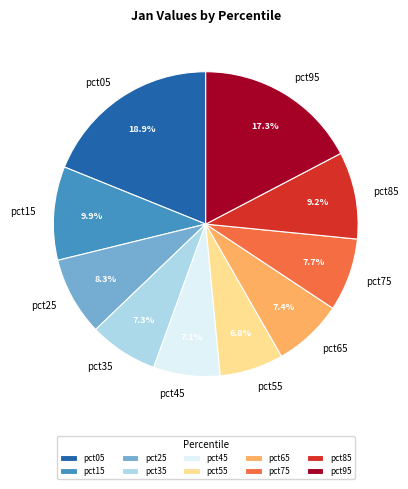

What percentage do pct25 and pct65 together represent?

15.7%